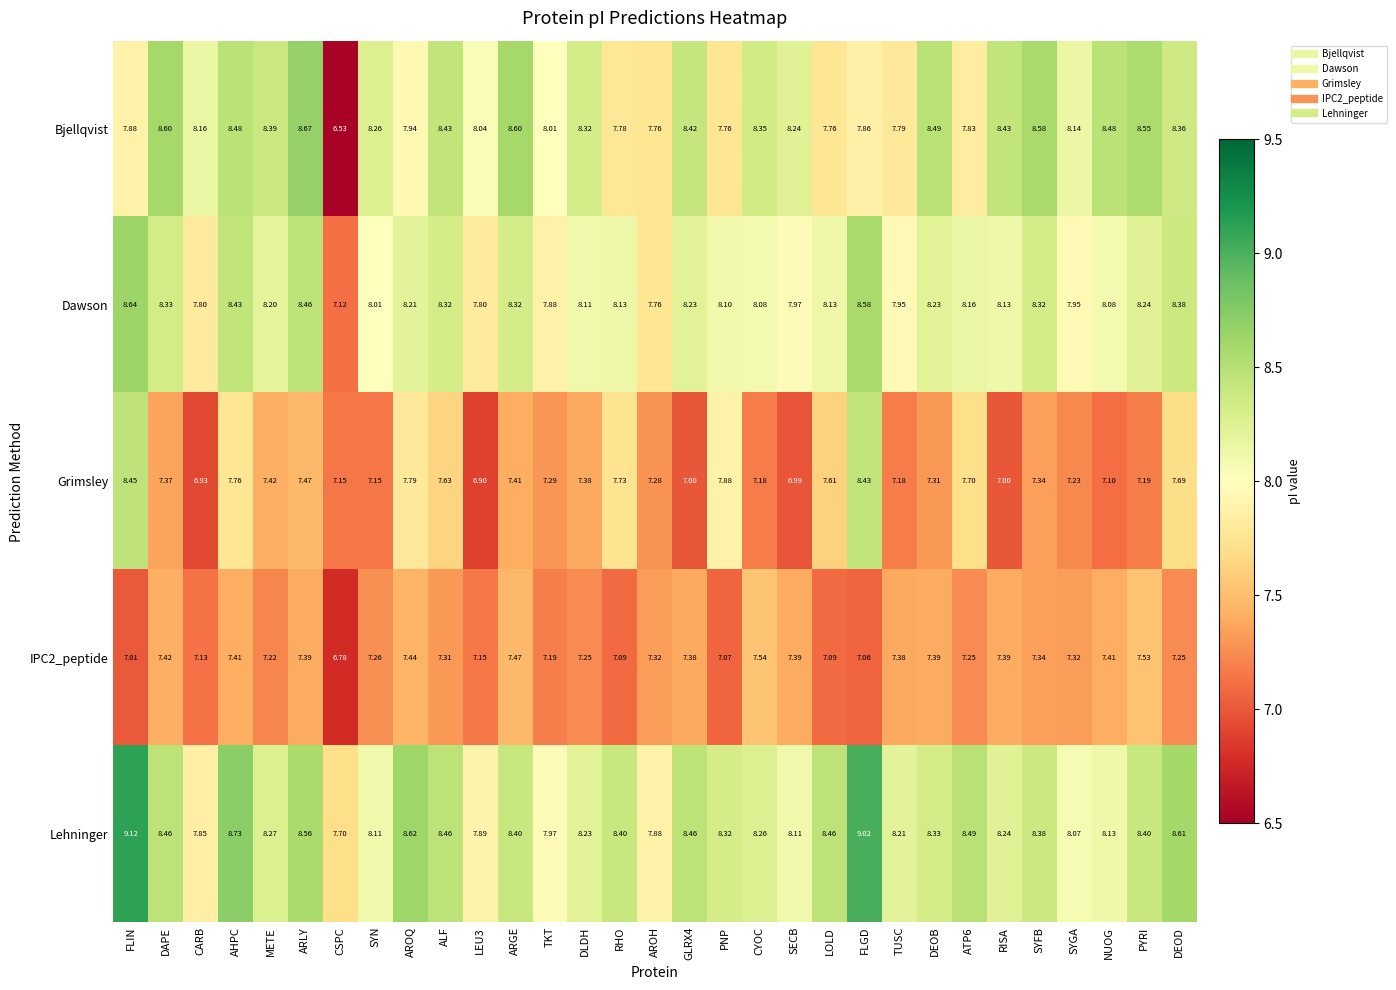

Count the number of data series in this chart.

5